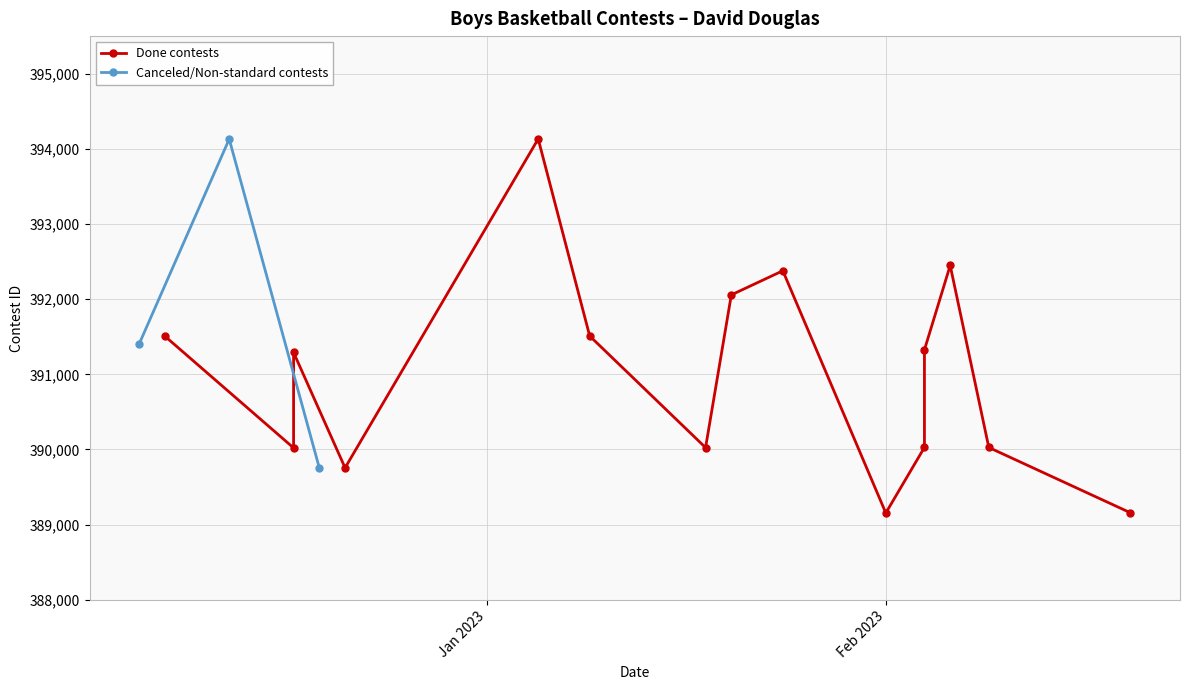

What is the value of the Canceled/Non-standard contests point at the 1st from the left?

391402